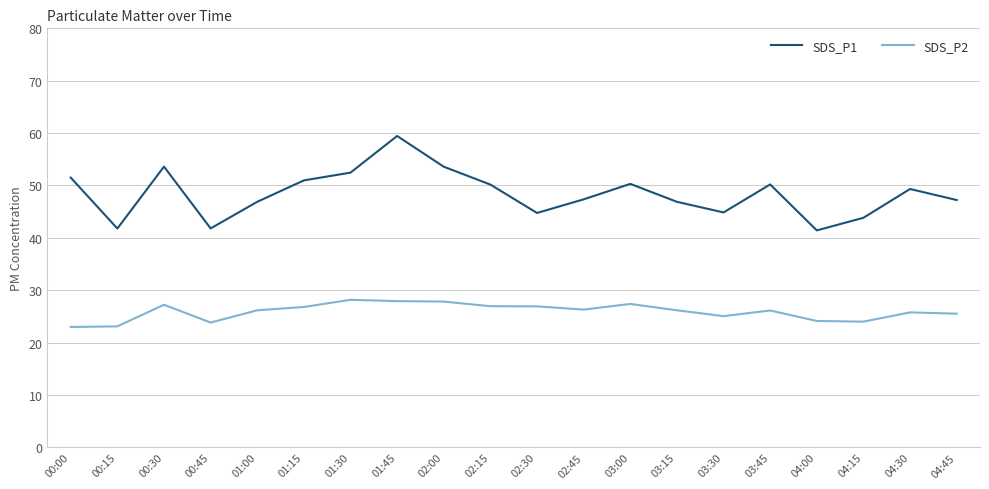

Which series has the largest range (max minus min)?

SDS_P1